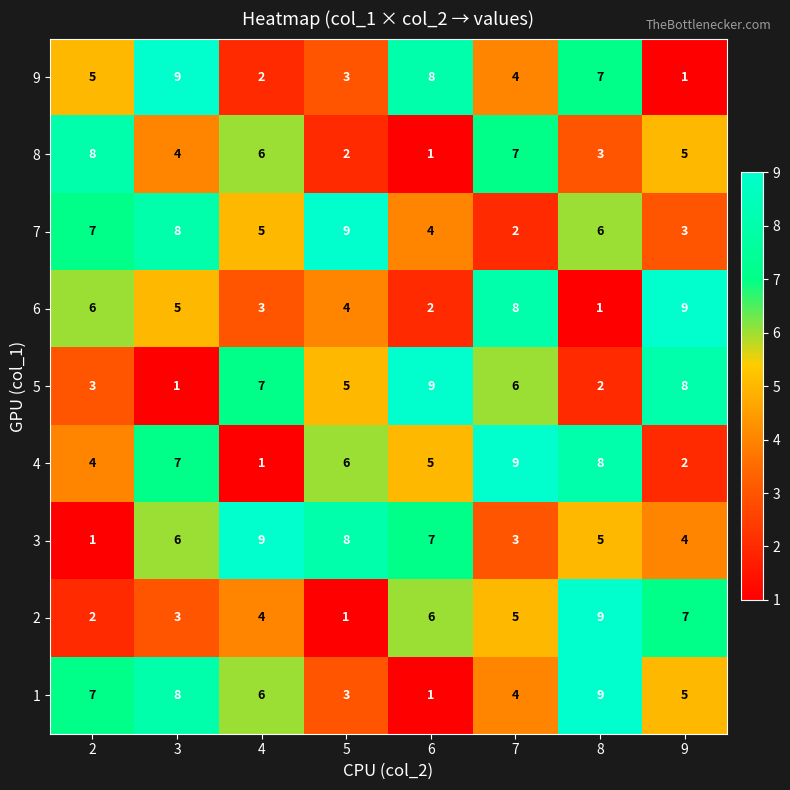

The value of 4 at 2 is 6. True or false?

False